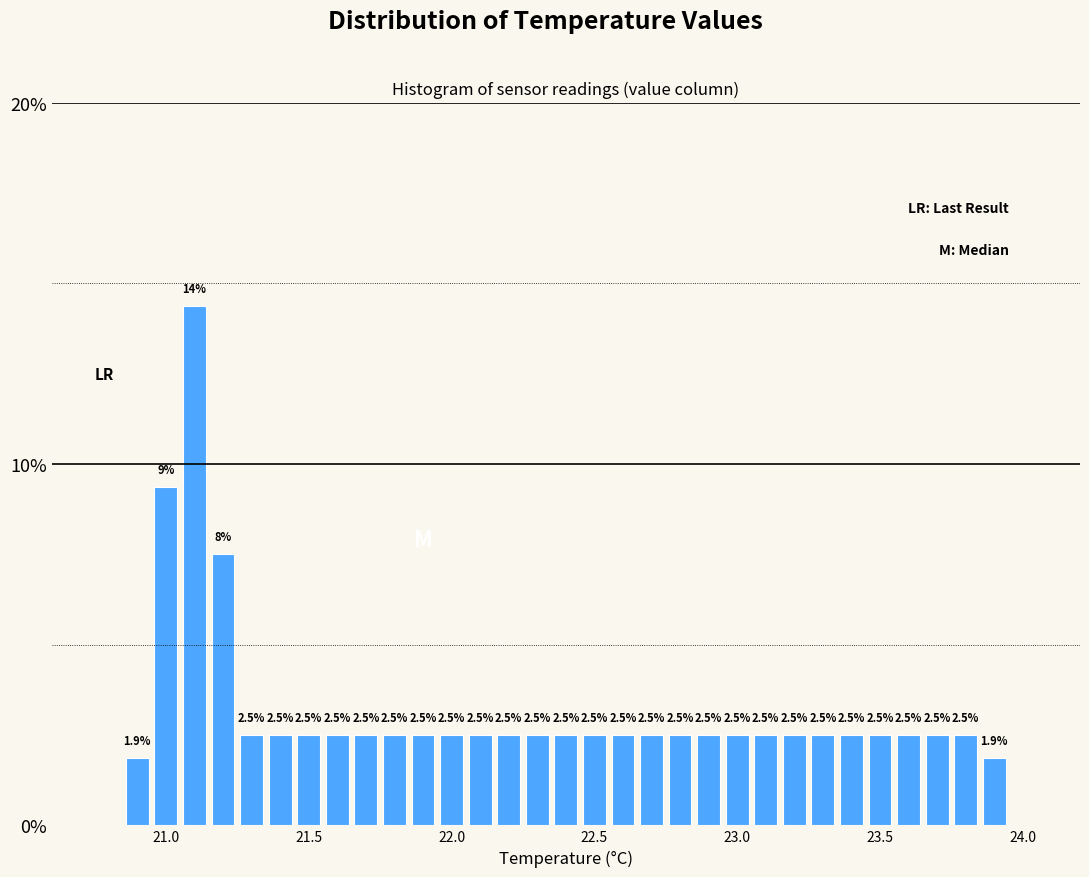

Read against the x-axis, roughly where is the centre of the tallest bar?

21.10